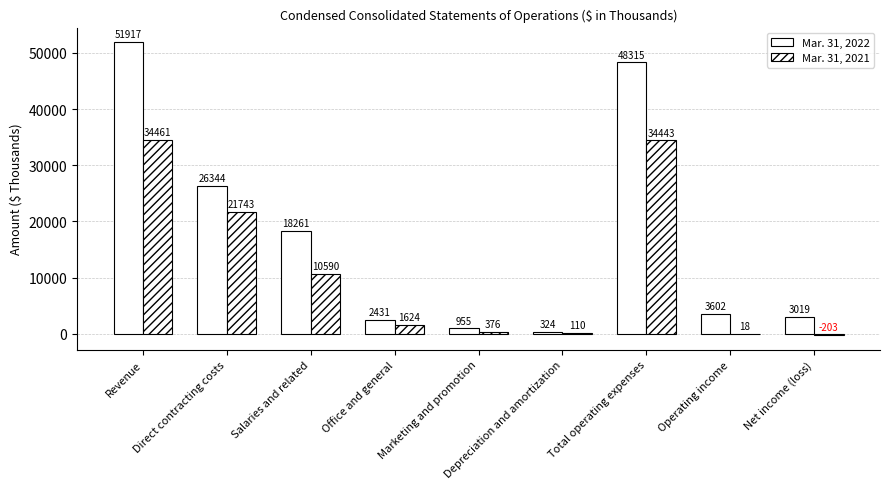

Does the chart contain stacked bars?

No